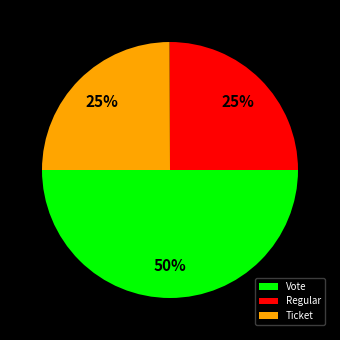

Is it true that Vote is 35% of the pie?

False